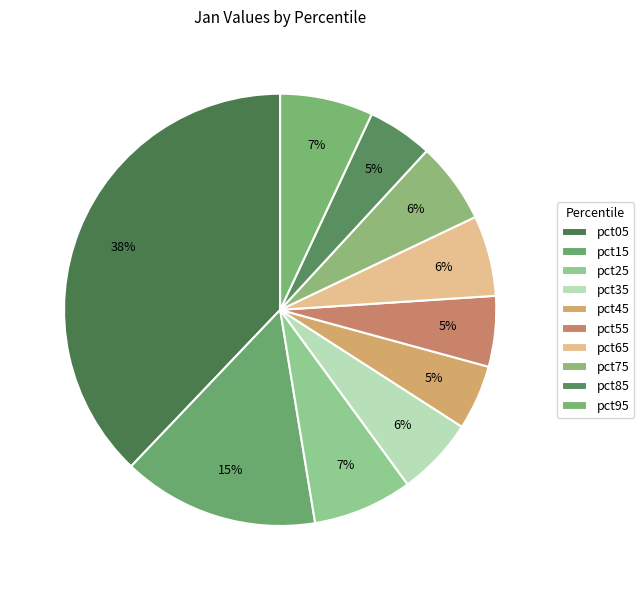

To the nearest percent, what is the difference between the largest and smallest slice percentages?

33%